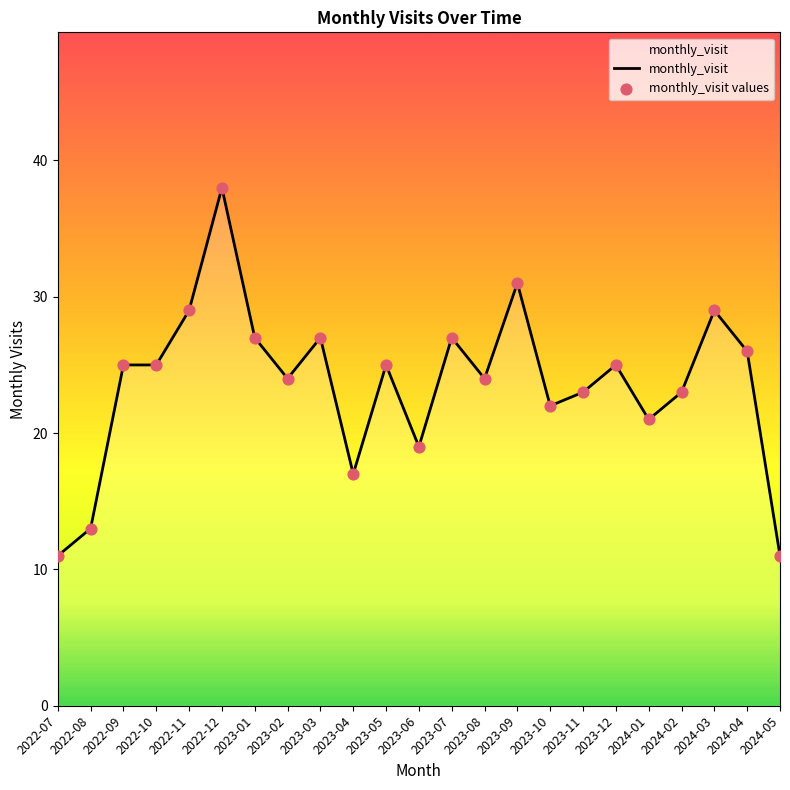

Which label corresponds to the largest value in the chart?

2022-12